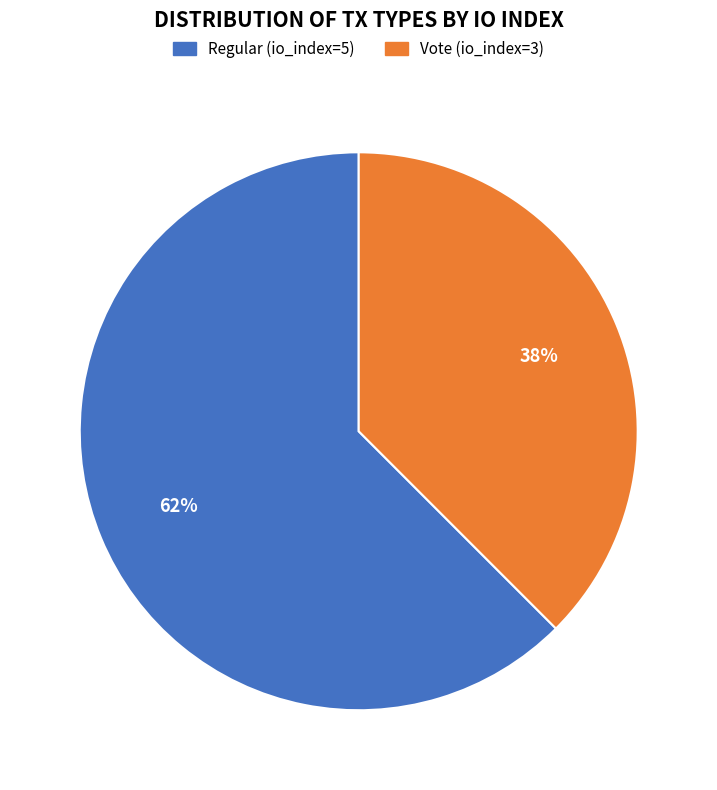

Which category accounts for the majority?

Regular (io_index=5)